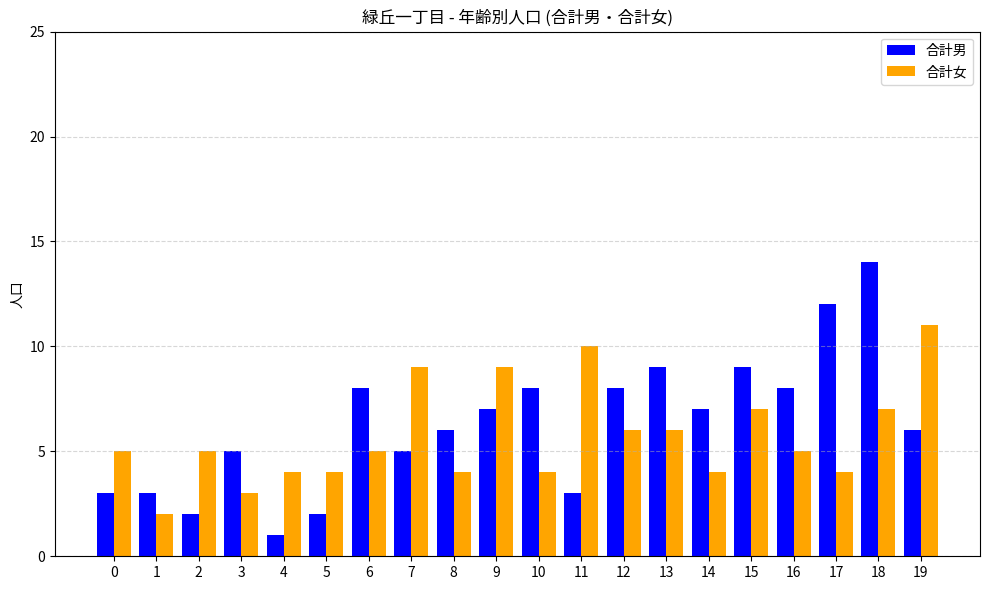

At which category is the sum across all series the highest?

18